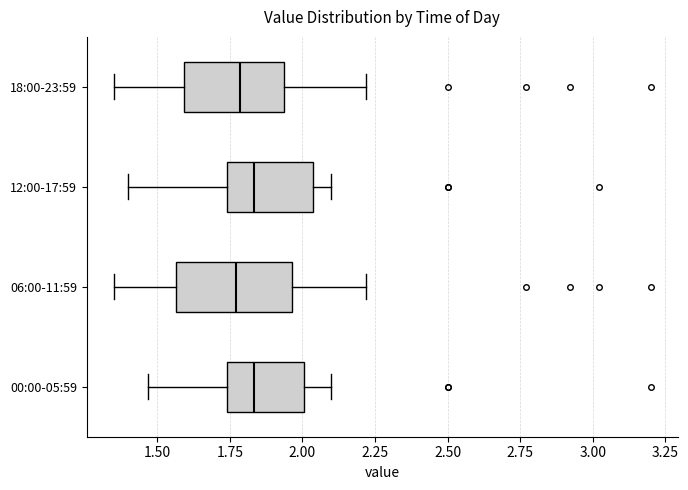

Which box is the widest, from its left edge to its right edge?

06:00-11:59